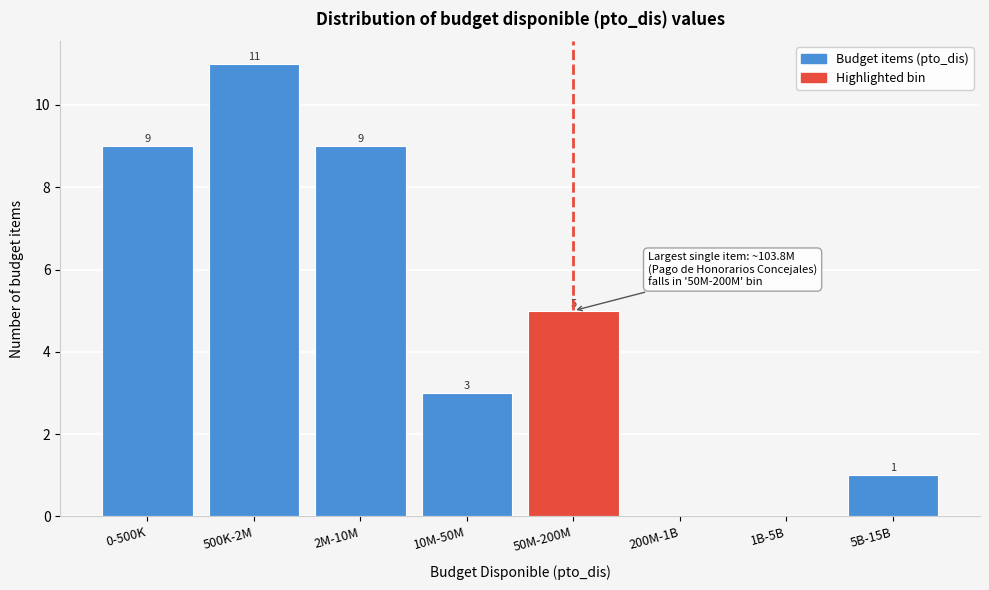

Reading left to right, list all the values displayed in this chart.

0-500K=9	500K-2M=11	2M-10M=9	10M-50M=3	50M-200M=5	200M-1B=0	1B-5B=0	5B-15B=1